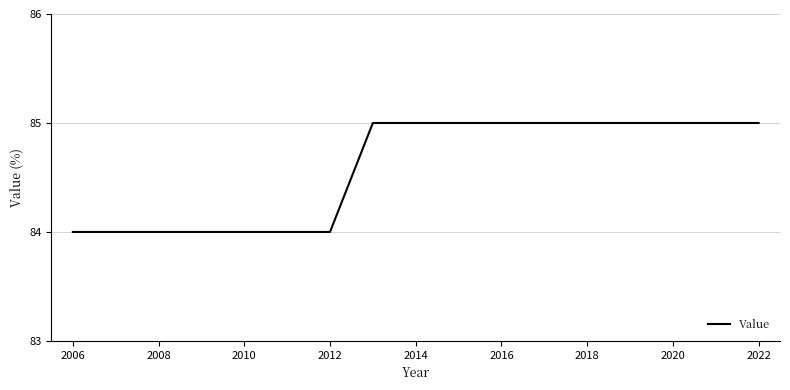

What is the difference between the maximum and second lowest values?

1